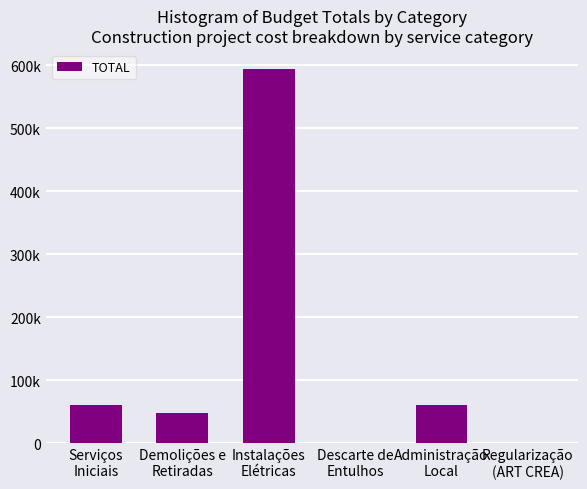

The value at Descarte de
Entulhos is 1000.0. True or false?

True